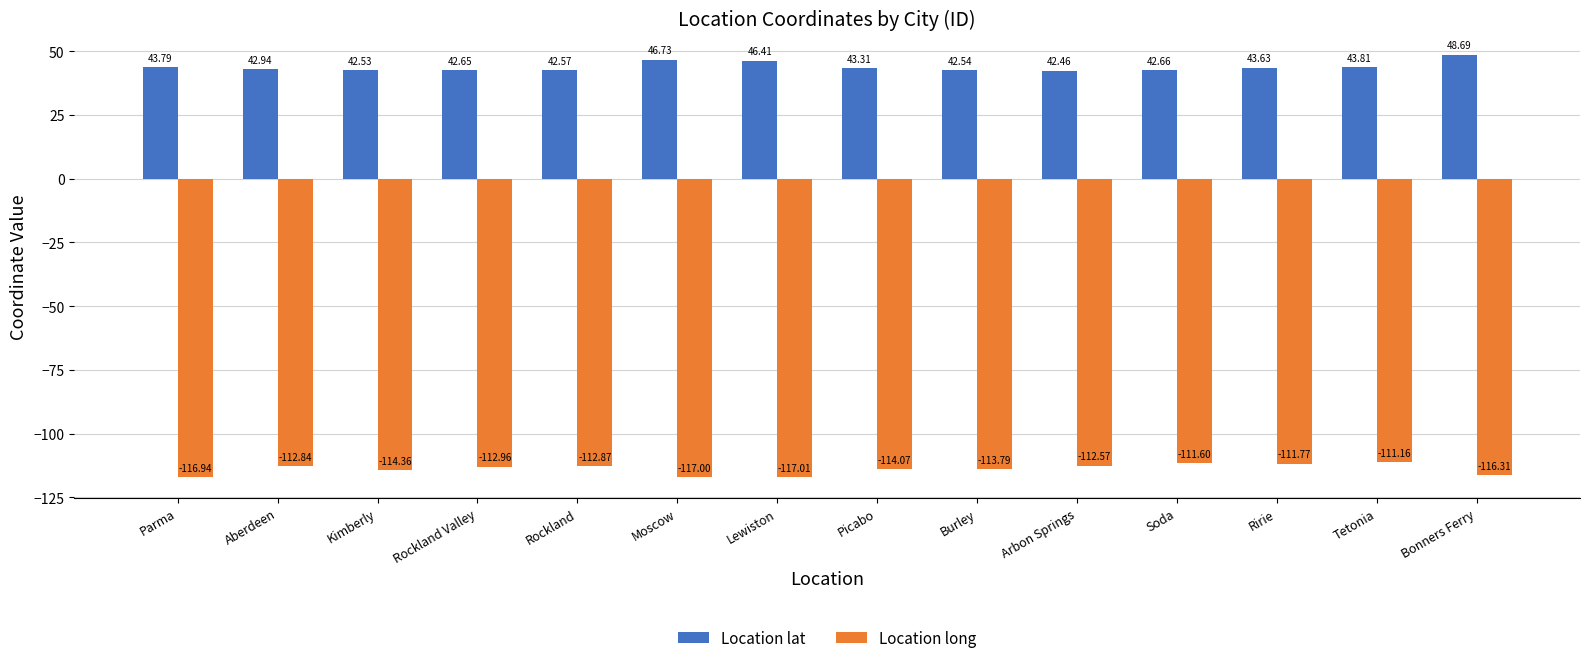

Which series has the largest total across all categories?

Location lat